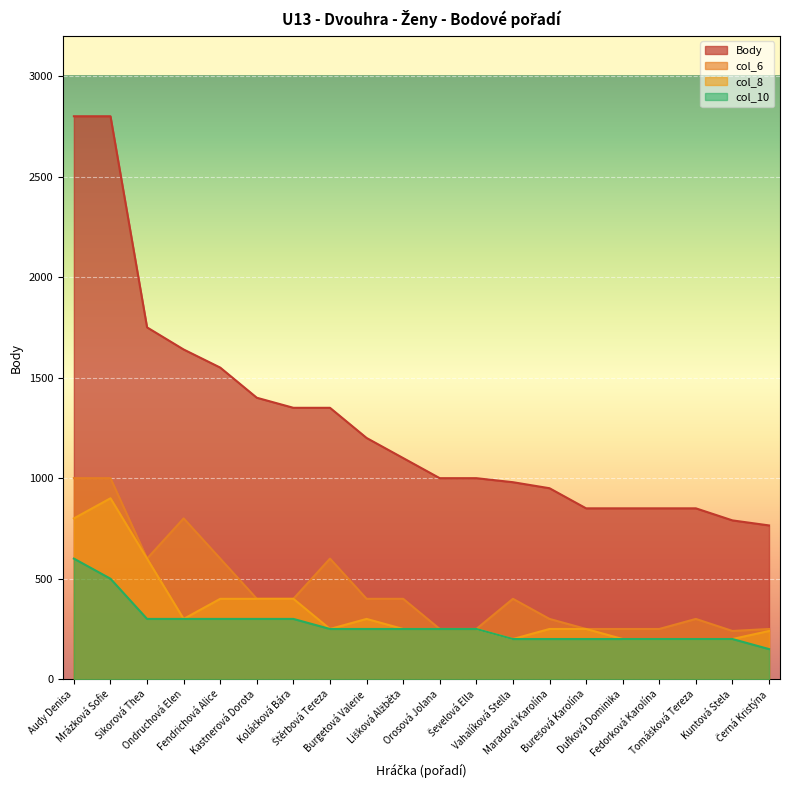

What is the label of the 15th point from the right?

Kastnerová Dorota